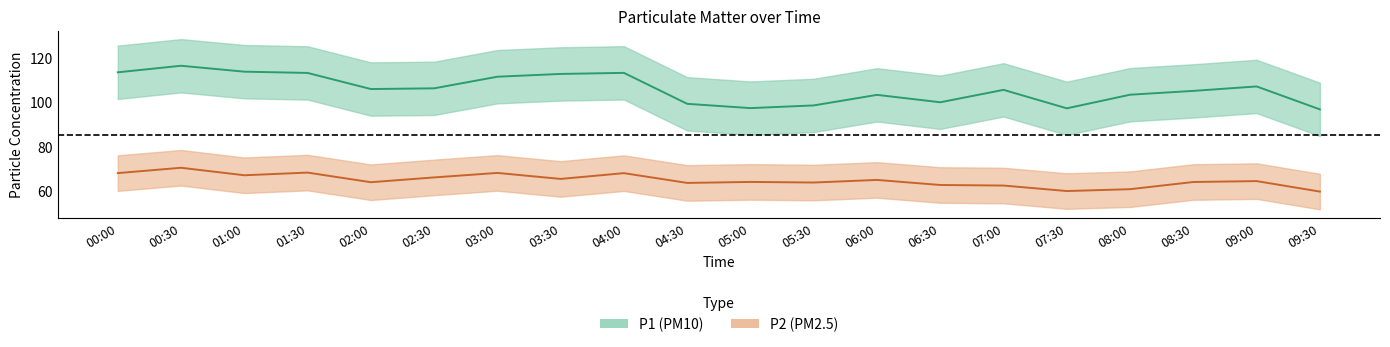

What are all the series names shown in the legend?

P1, P2